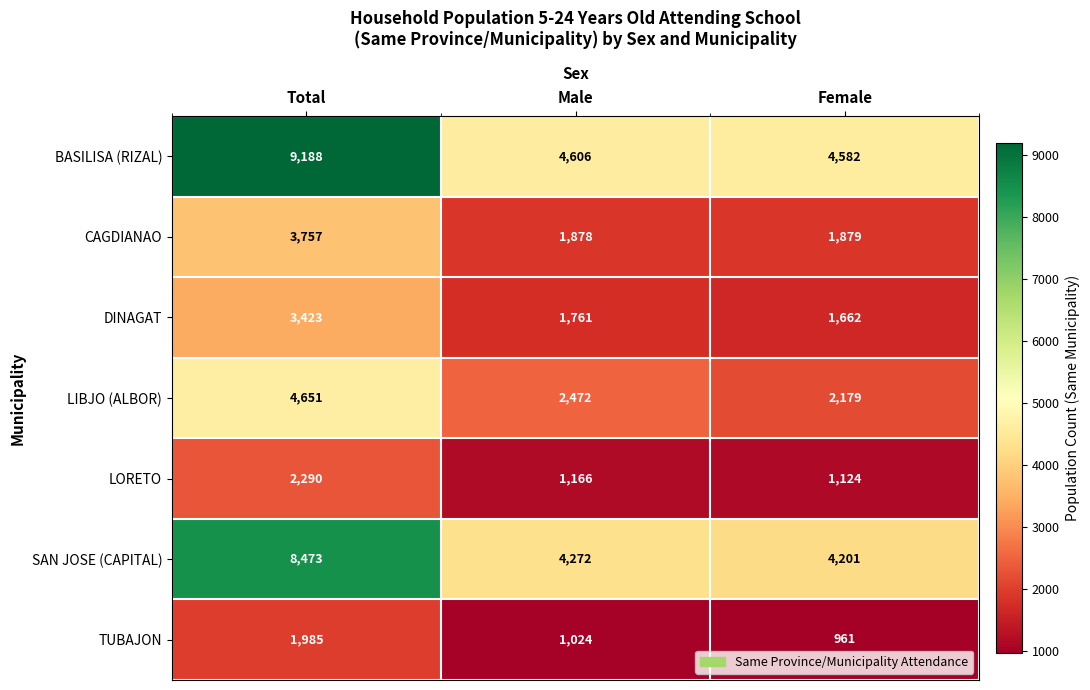

Where is DINAGAT nearest to the value 2542?

Male